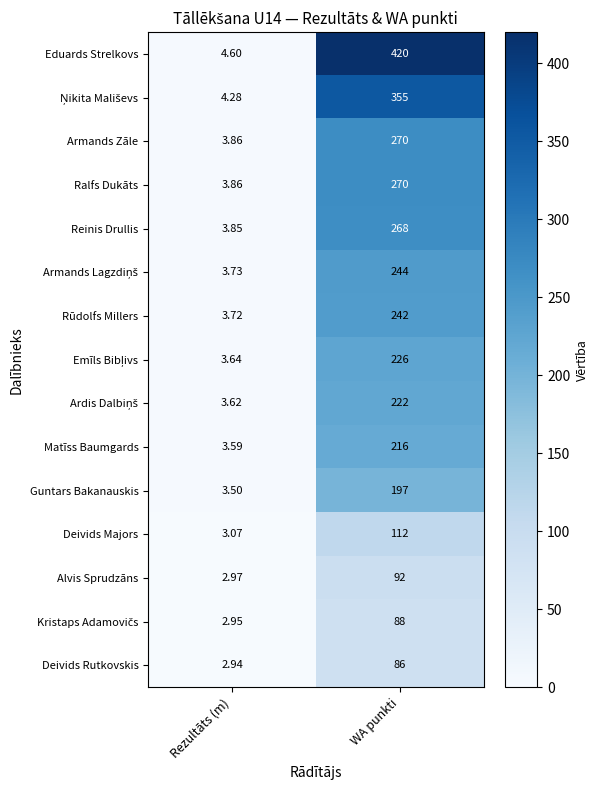

At which category is the sum across all series the highest?

WA punkti